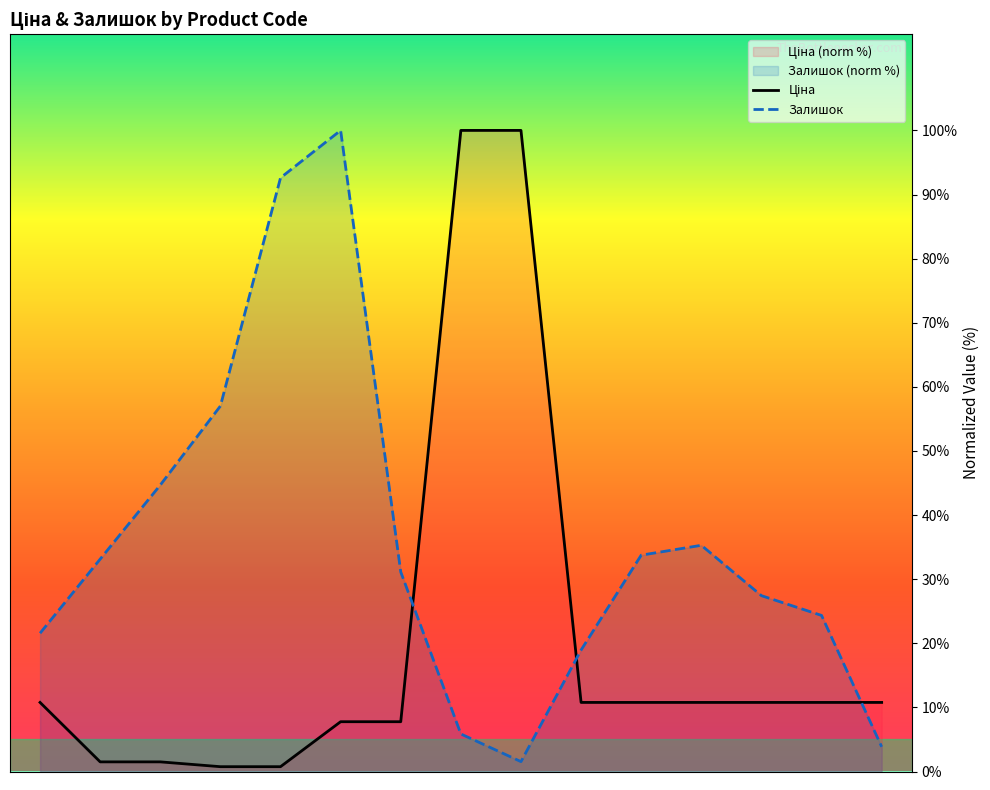

Which series has the largest total across all categories?

Залишок